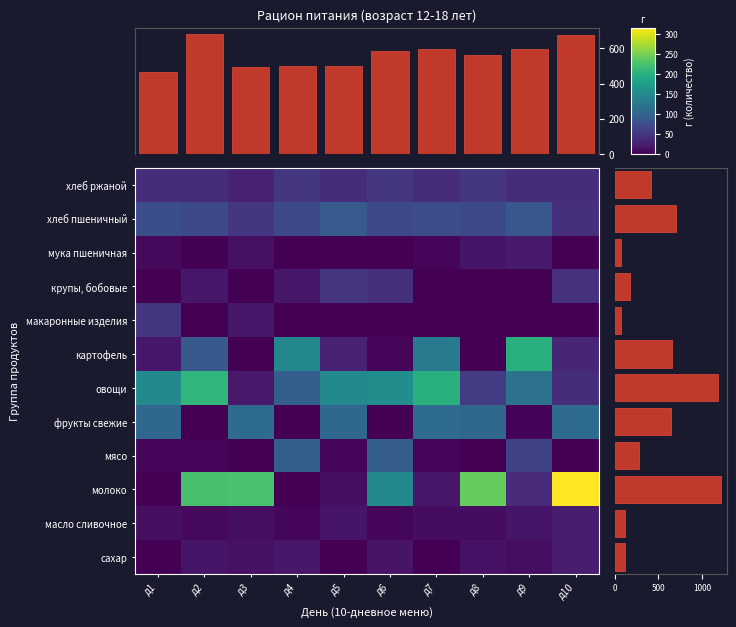

Between д7 and д9, which series saw the biggest shift?

фрукты свежие